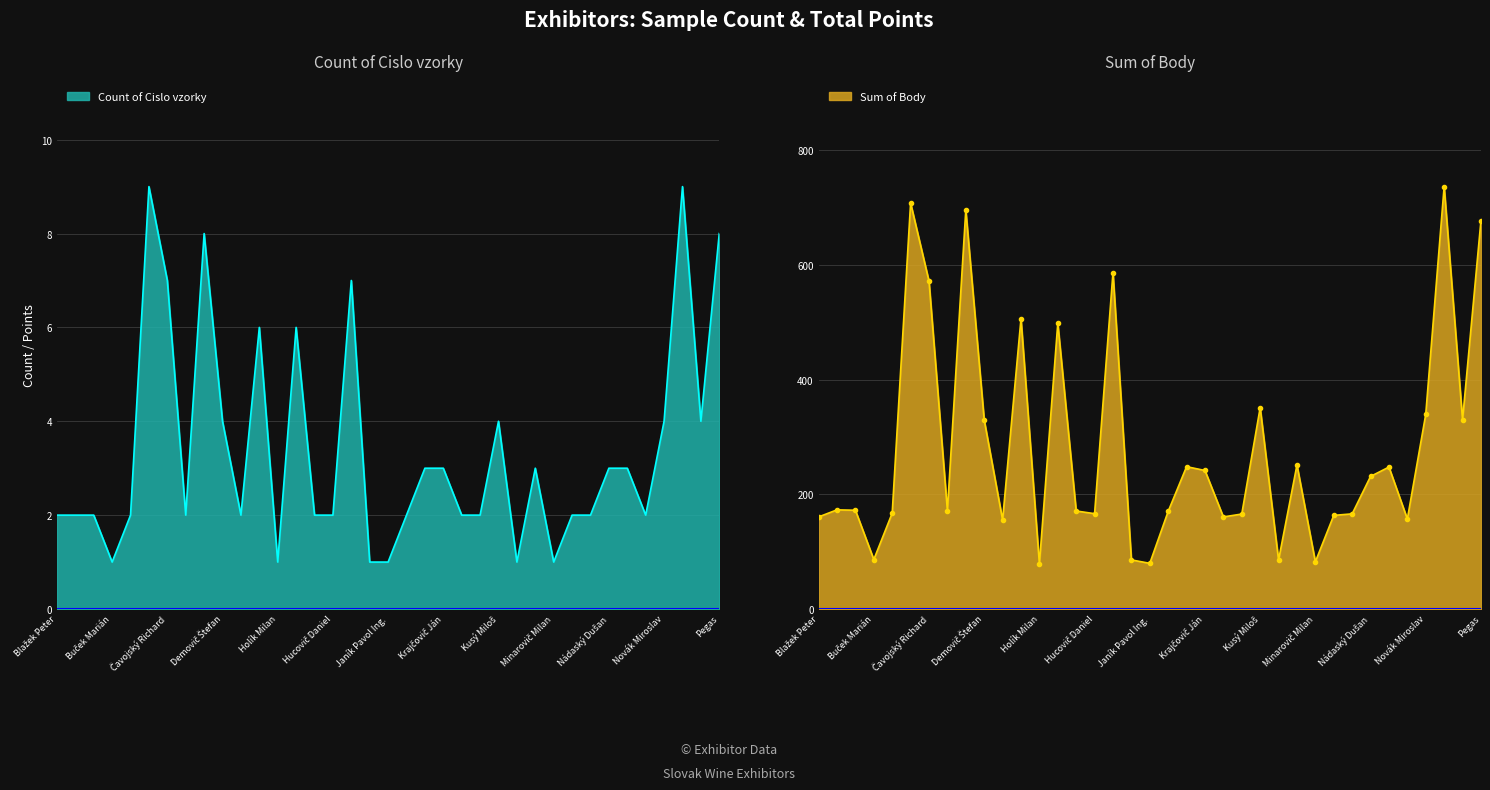

What is the greatest value displayed?

737.0